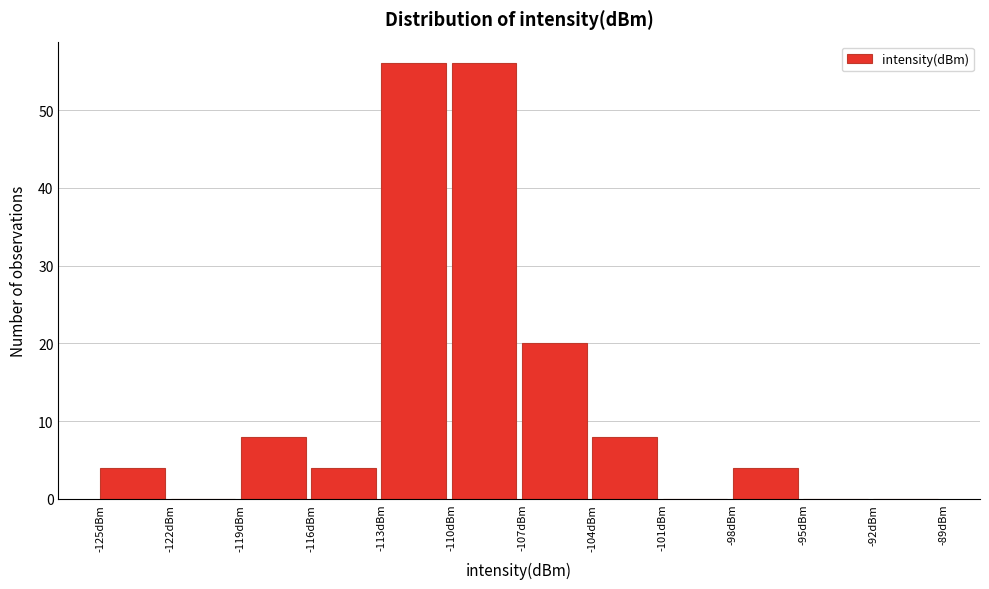

Reading left to right, transcribe this chart: for each bar, give the range it covers on the x-axis and its height. The values are not printed on the chart, so give them approximately, as read against the axis.

-125 to -122: 4
-122 to -119: 0
-119 to -116: 8
-116 to -113: 4
-113 to -110: 56
-110 to -107: 56
-107 to -104: 20
-104 to -101: 8
-101 to -98: 0
-98 to -95: 4
-95 to -92: 0
-92 to -89: 0